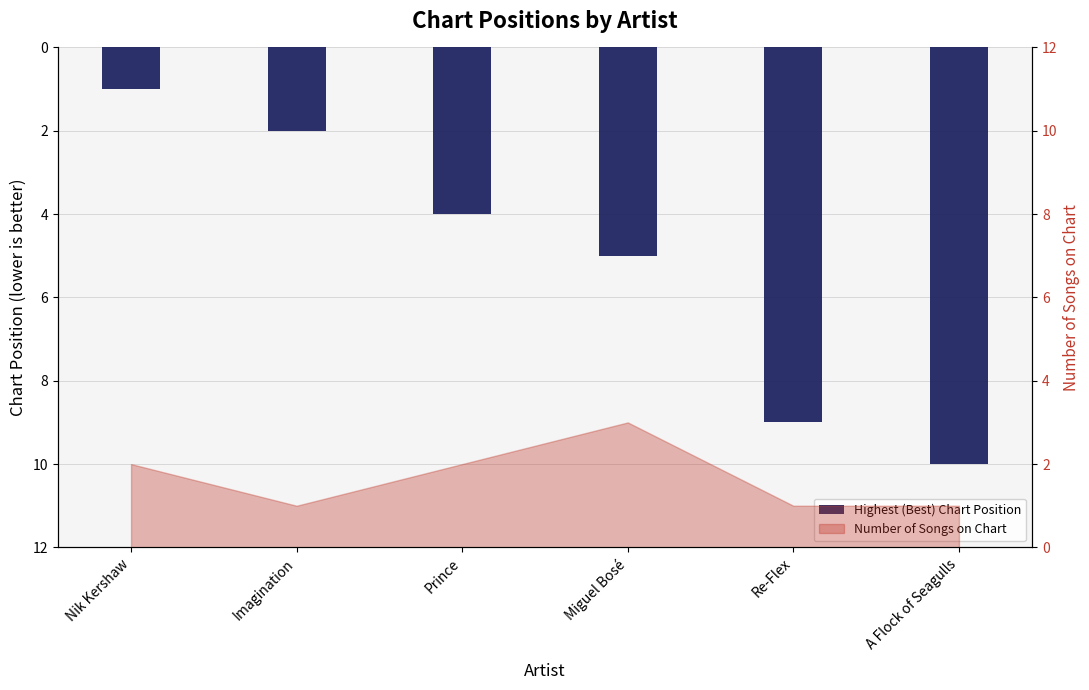

Reading left to right, what are all the values shown in this chart?

1	2	4	5	9	10